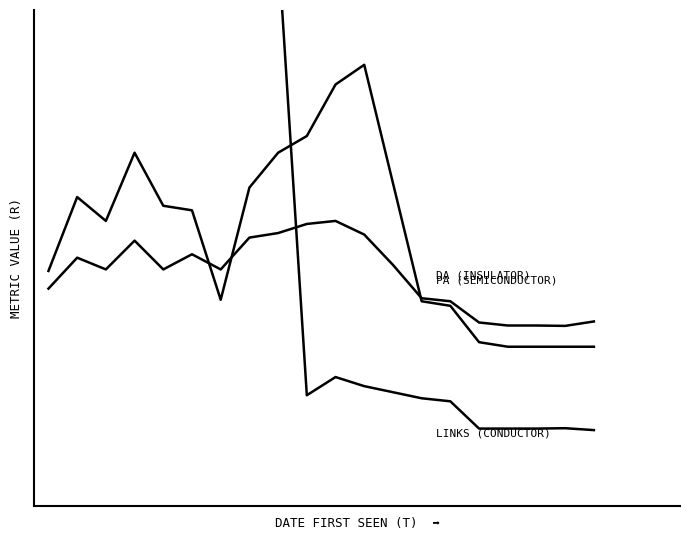

How many interior local valleys does the PA (Semiconductor-like) series have?

4